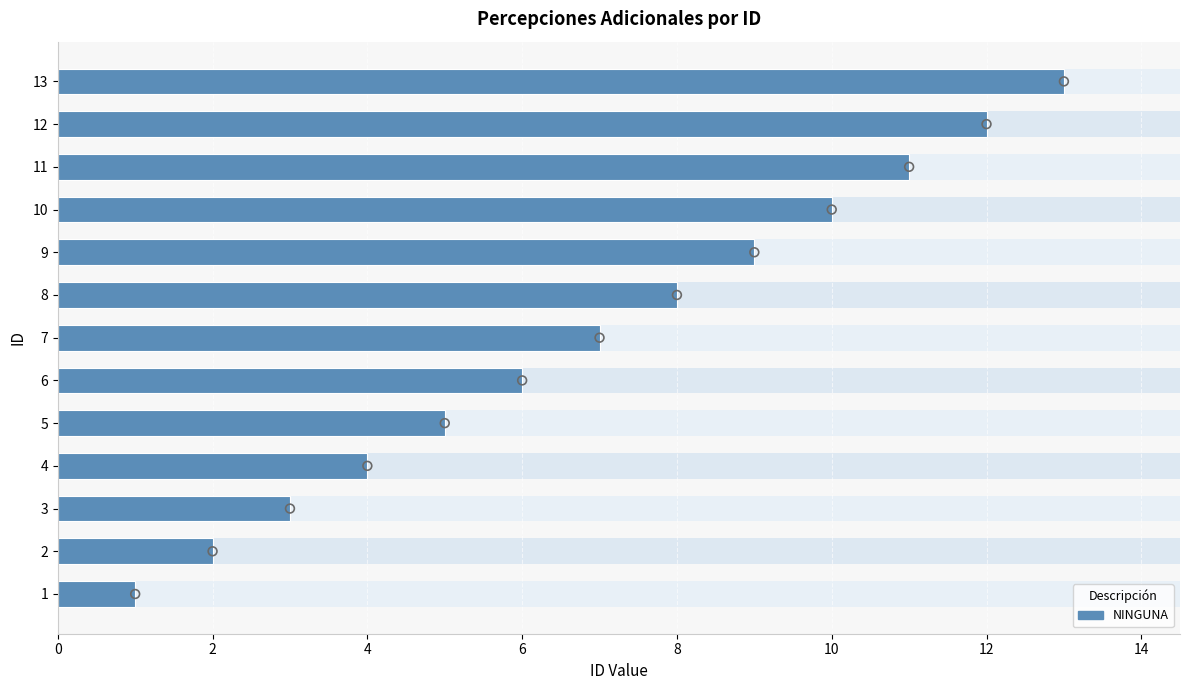

Between 1 and 13, which is larger?

13